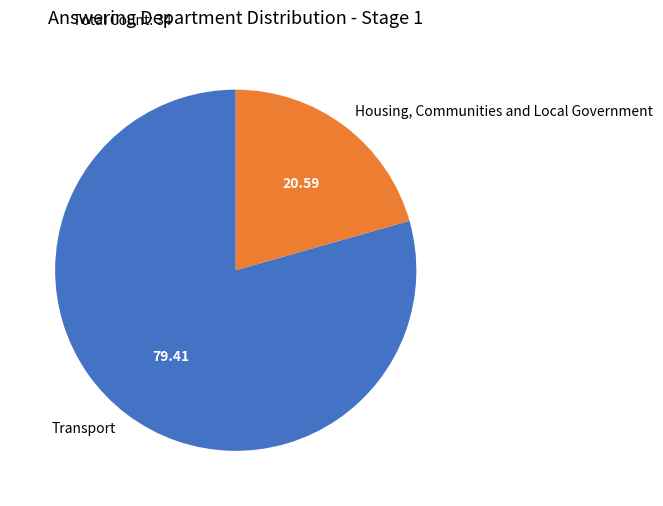

Combined, do Housing, Communities and Local Government and Transport account for over 50%?

Yes